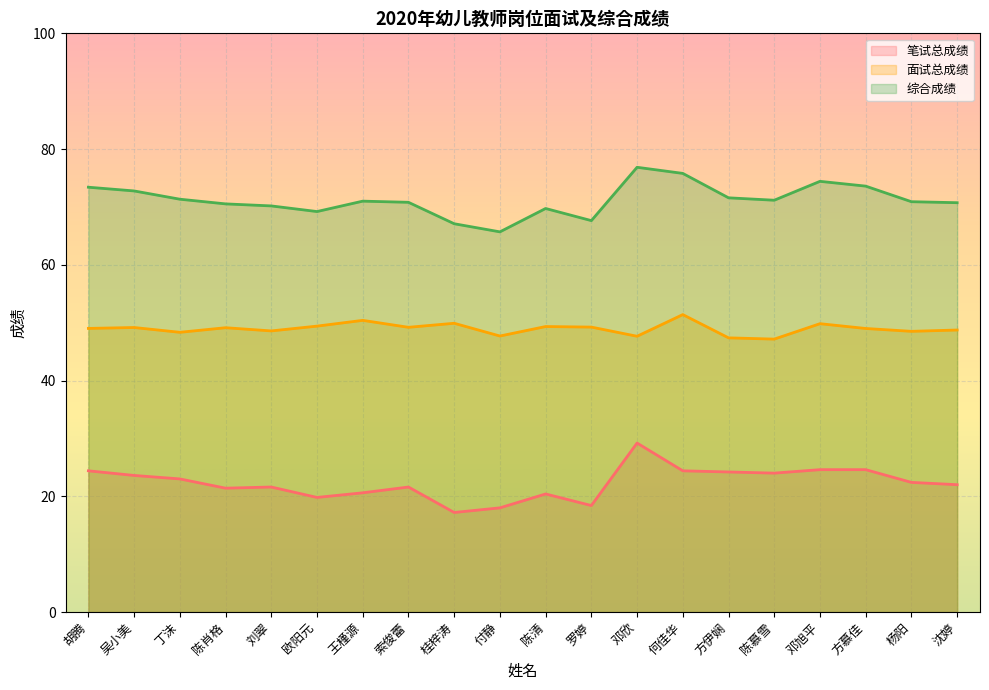

What is the value of the 面试总成绩 point at the 11th from the left?

49.3